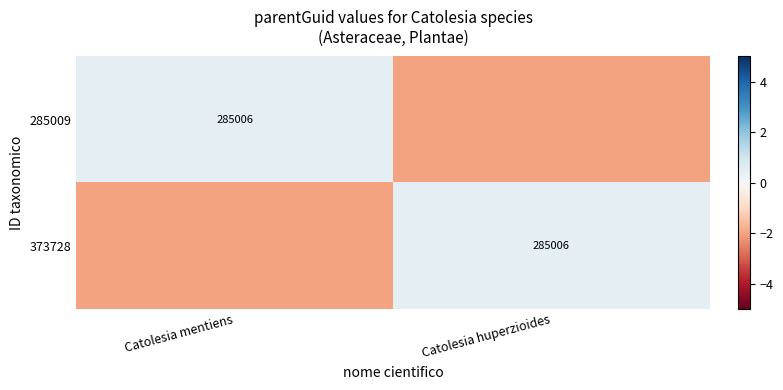

What is the difference between the highest and lowest values at Catolesia mentiens?

2.5